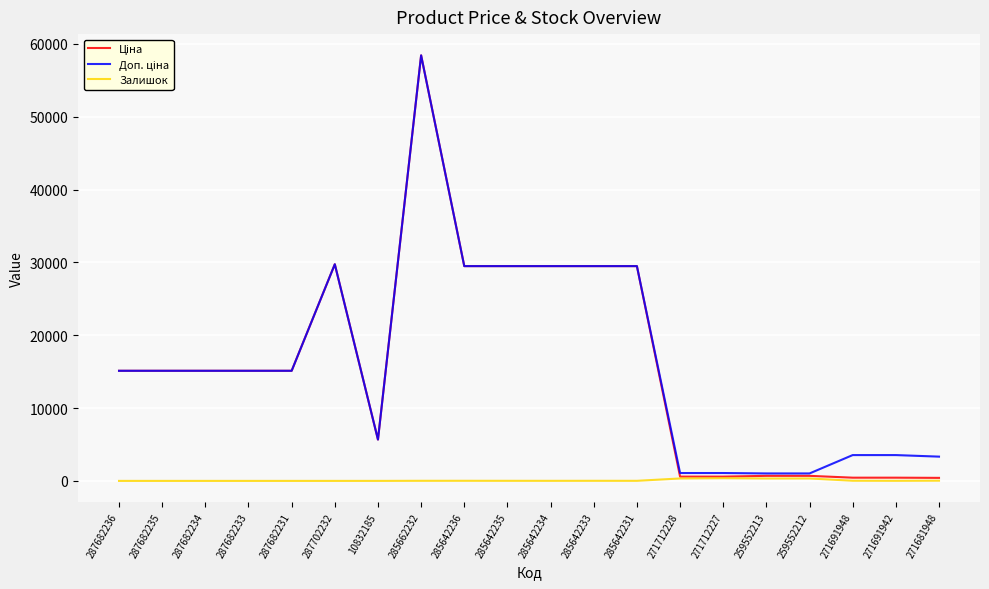

At which category is the sum across all series the highest?

285662232